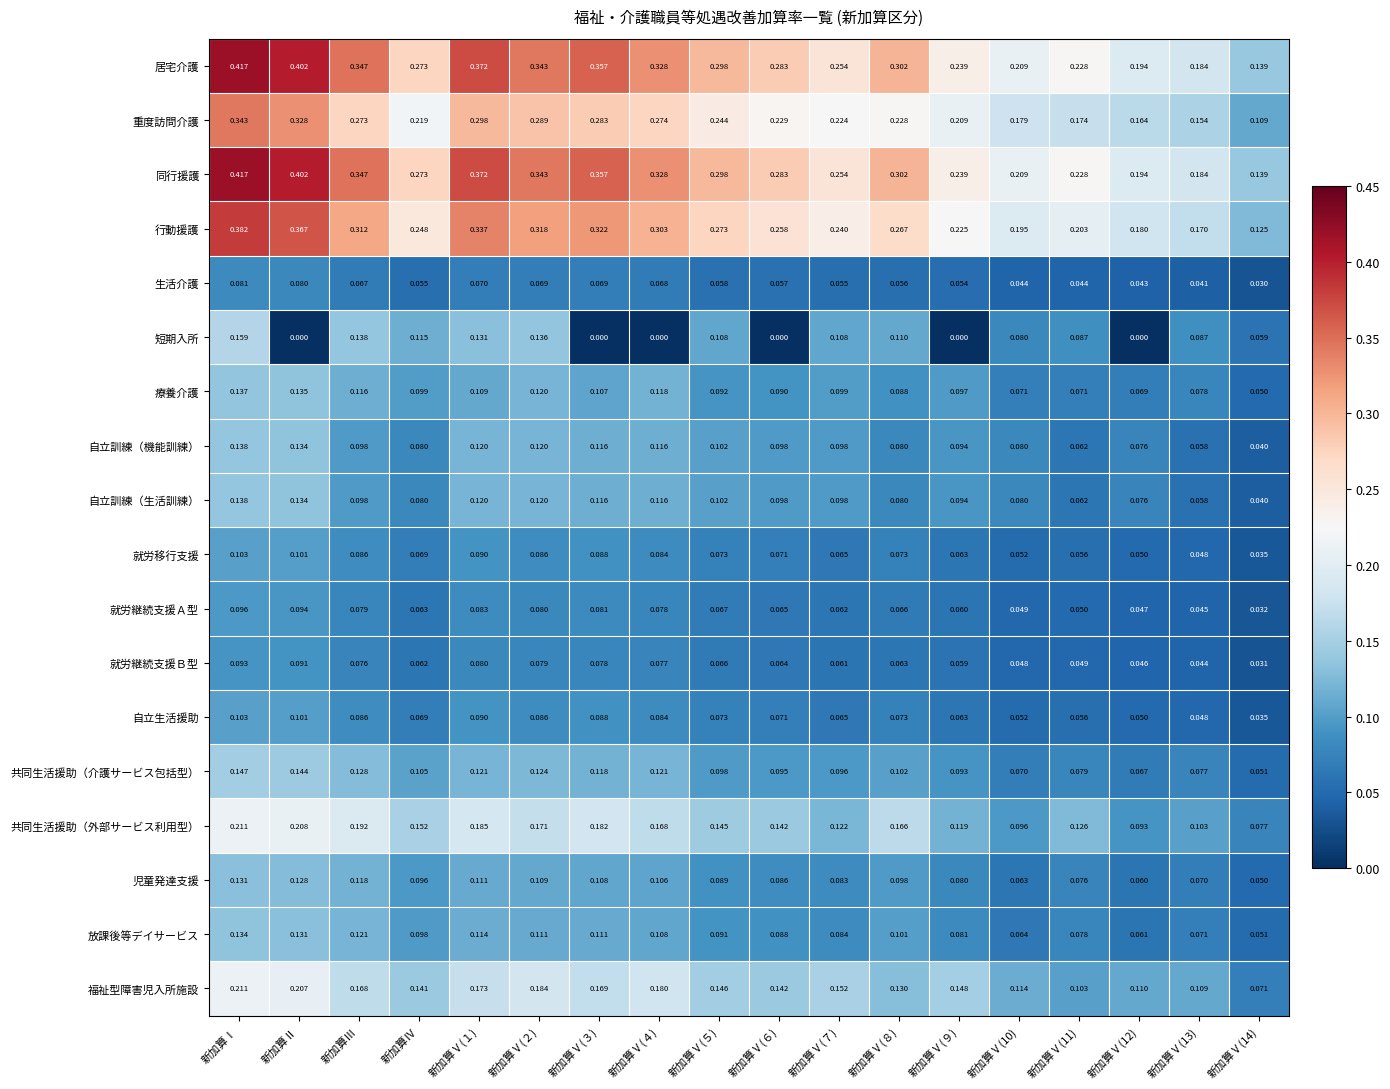

Which series changed the most between 新加算Ⅱ and 新加算Ⅴ(５)?

短期入所